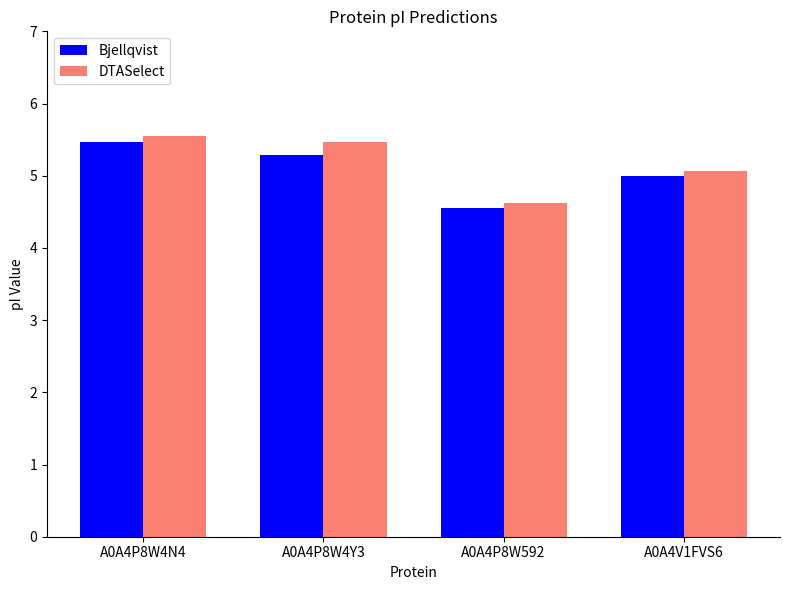

What is the label of the 1st bar from the left?

A0A4P8W4N4